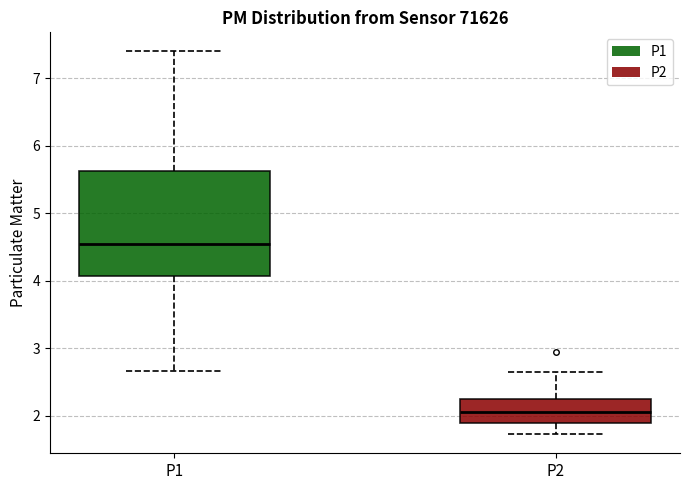

Reading left to right, transcribe this box plot: for each box, give where its median line is, the range the box spans, and where its two whiskers end, as read against the y-axis. The values are not printed on the chart, so give them approximately, as read against the axis.

P1: median 4.6, box 4.1 to 5.6, whiskers 2.7 to 7.4
P2: median 2.1, box 1.9 to 2.3, whiskers 1.7 to 2.7